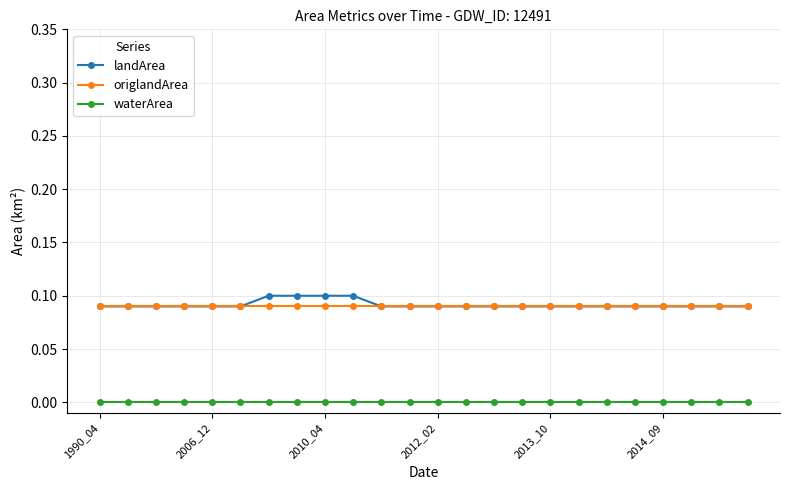

True or false: waterArea and landArea intersect in this chart.

False